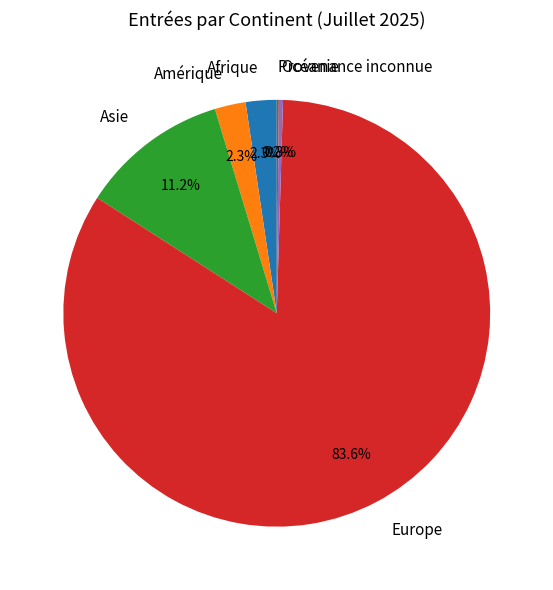

Which category has the biggest portion of the pie?

Europe